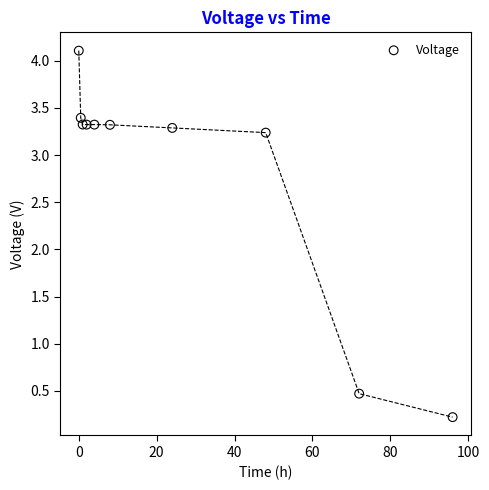

What Y value in the scatter plot is closest to 2?

3.2